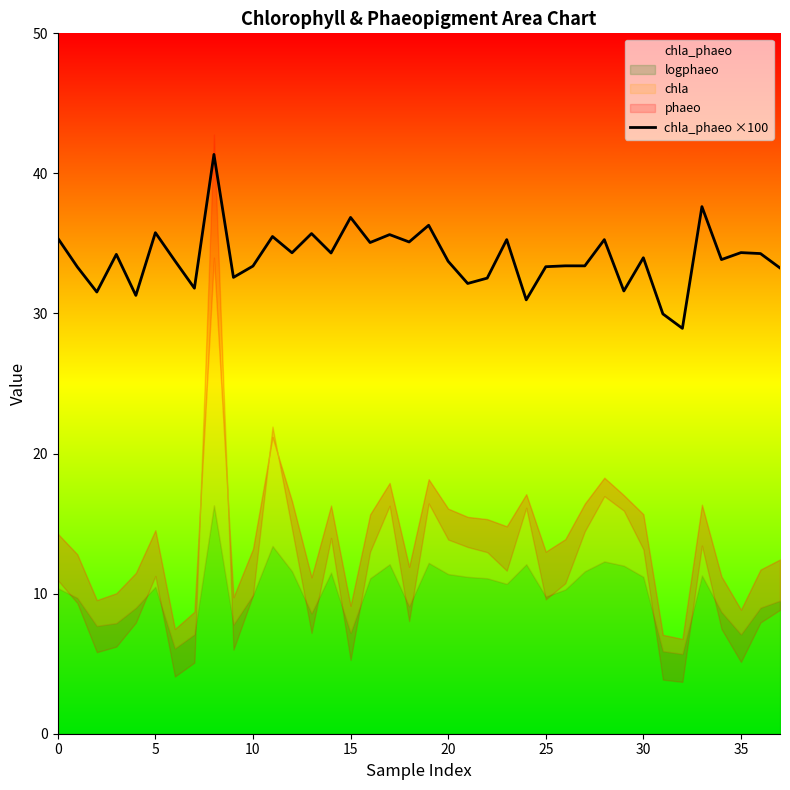

Reading right to left, extract all data points from this chart.

33.3	34.3	34.3	33.8	37.6	28.9	30.0	34.0	31.6	35.3	33.4	33.4	33.3	31.0	35.3	32.5	32.1	33.7	36.3	35.1	35.6	35.1	36.9	34.3	35.7	34.3	35.5	33.4	32.6	41.4	31.8	33.8	35.8	31.3	34.2	31.5	33.3	35.4